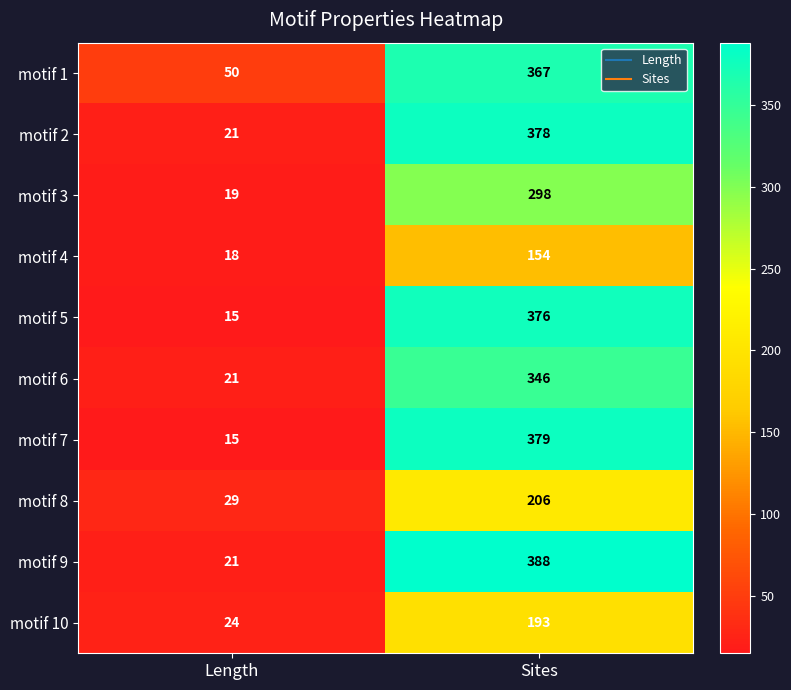

True or false: motif 9 has a value of 388 at Sites.

True